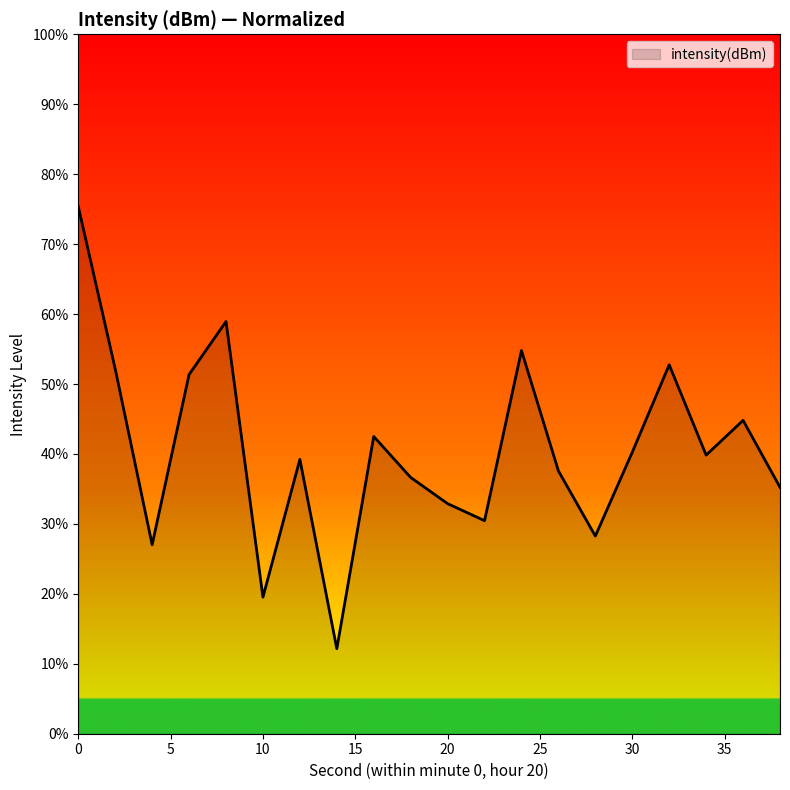

Reading right to left, list all the values displayed in this chart.

35.2	44.8	39.8	52.7	40.2	28.3	37.6	54.8	30.5	32.9	36.6	42.5	12.2	39.2	19.5	58.9	51.4	27.0	52.2	75.4